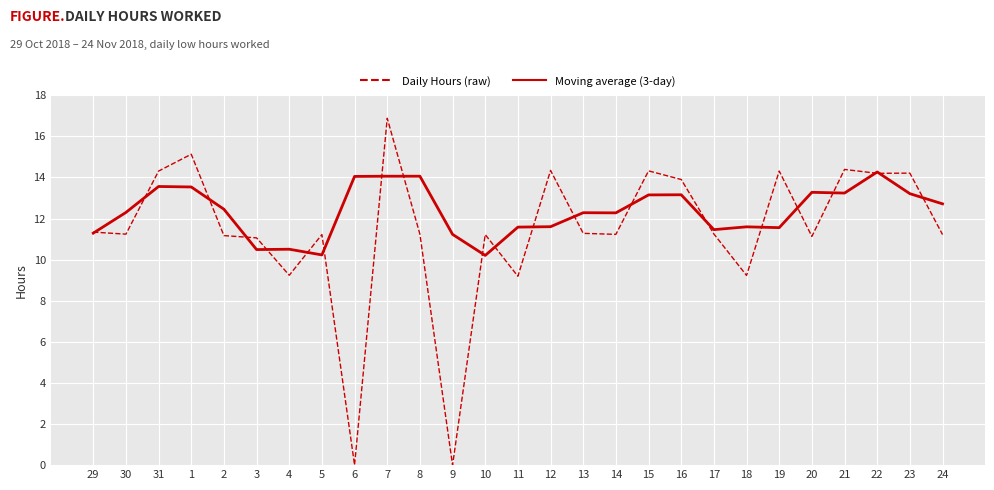

What is the maximum value for Daily Hours (raw)?

16.9